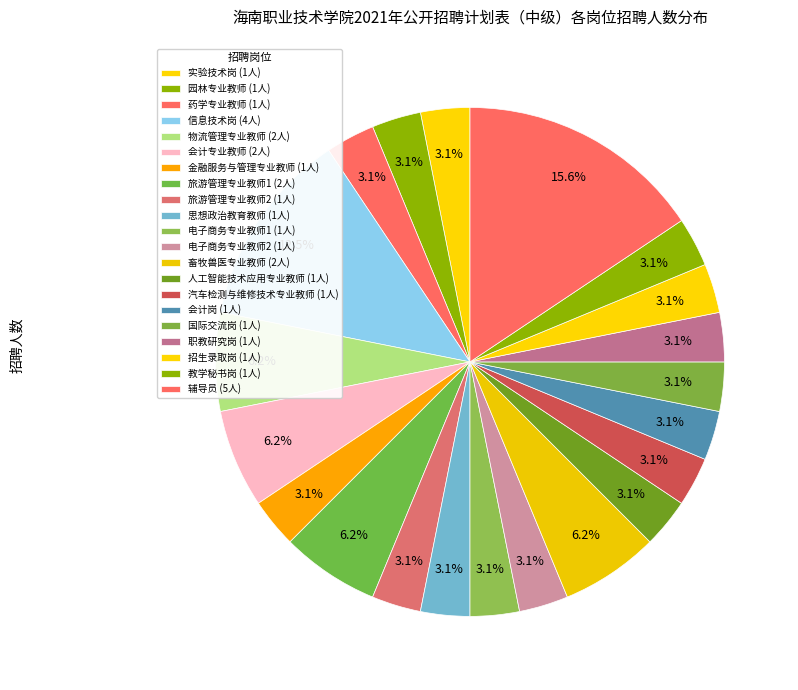

Count the number of slices in the pie.

21